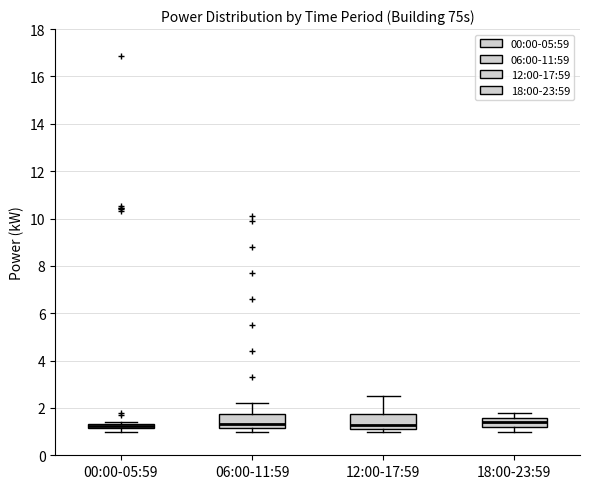

Where does the upper whisker of the box for 12:00-17:59 end on the y-axis? The values are not printed on the chart, so give them approximately, as read against the axis.

2.6